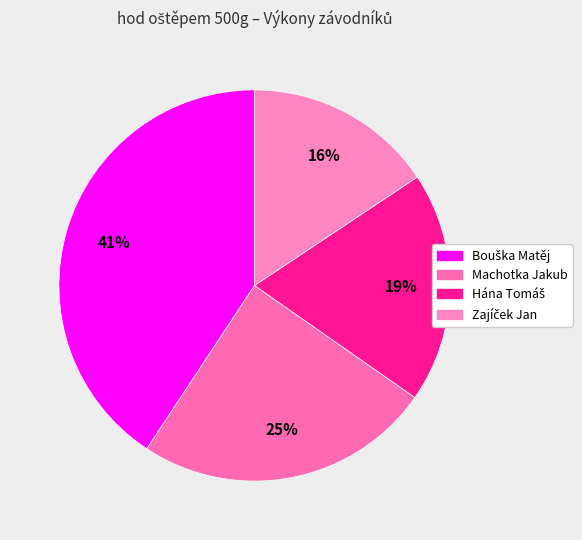

To the nearest percent, what is the difference between the largest and smallest slice percentages?

25%